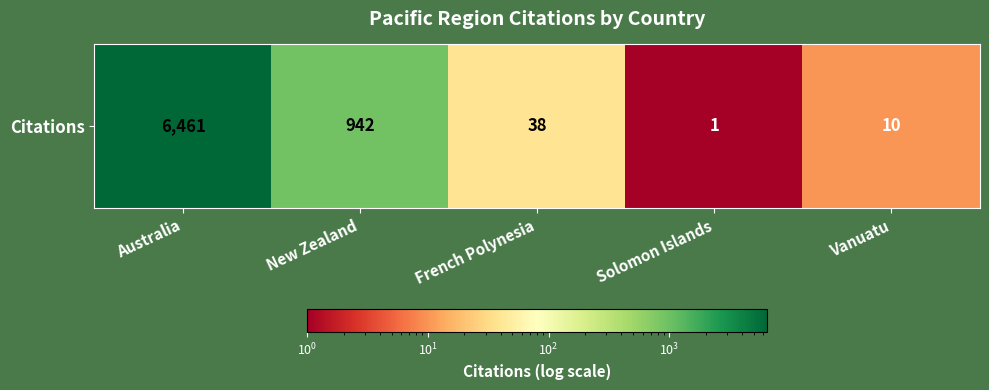

What is the change in value from French Polynesia to Solomon Islands?

-37